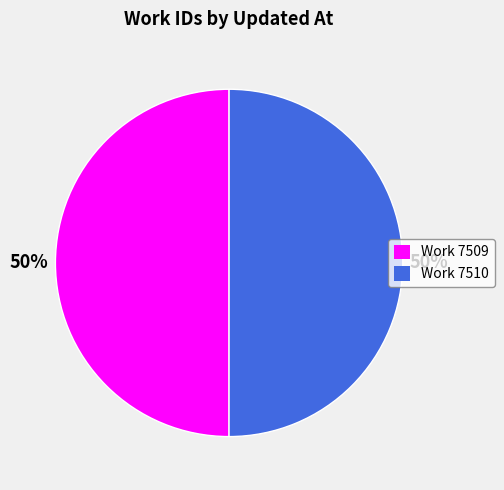

To the nearest percent, what is the average slice percentage?

50%